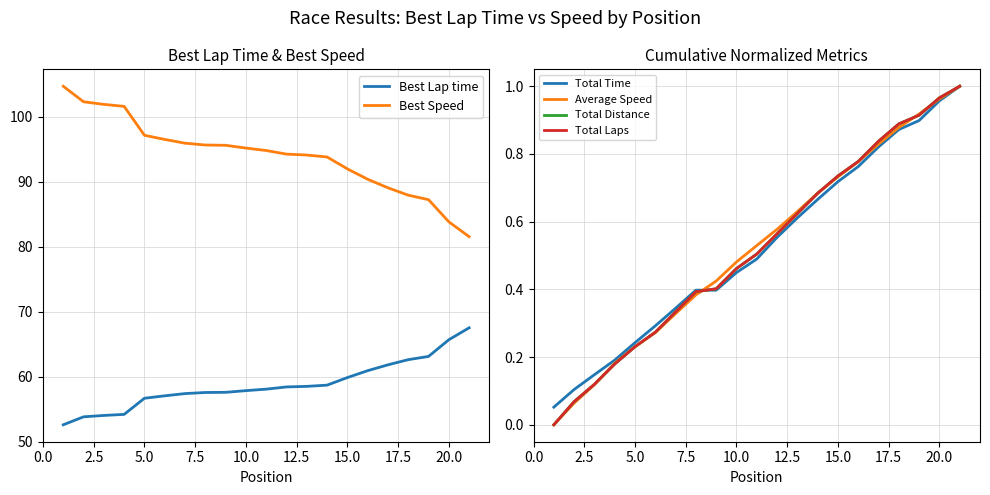

Does the chart have visible grid lines?

Yes